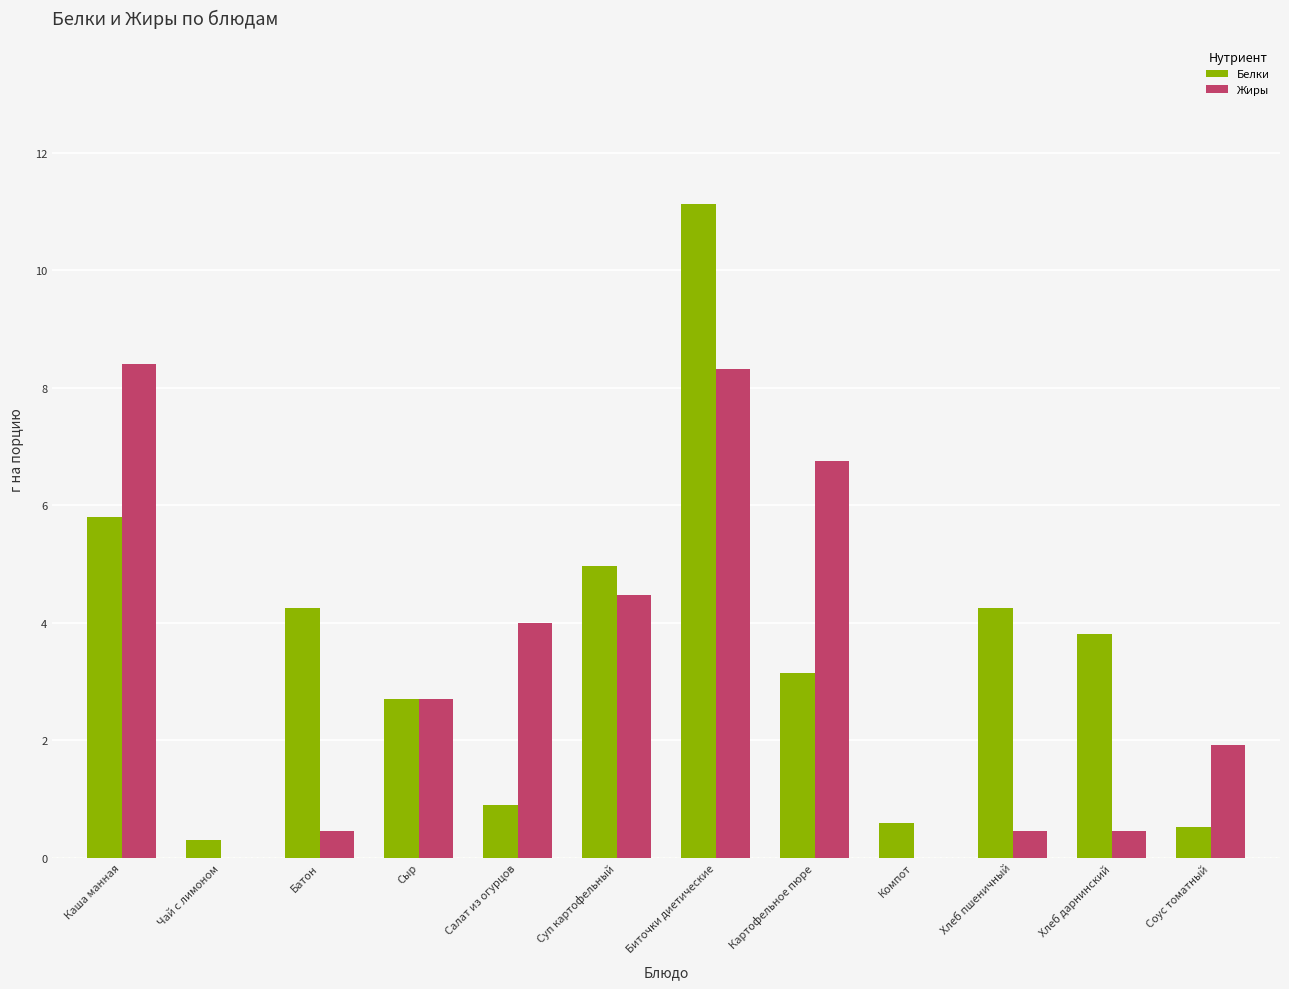

How many distinct data groups are displayed?

2